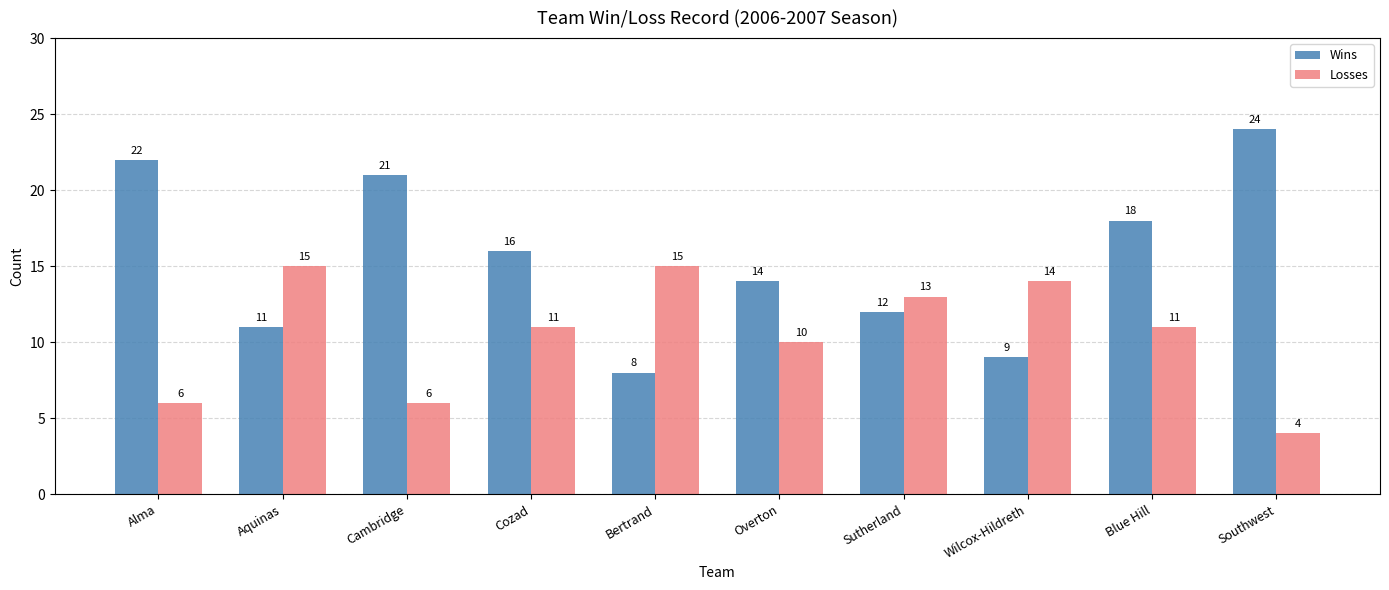

What is the difference between the highest and lowest values at Blue Hill?

7